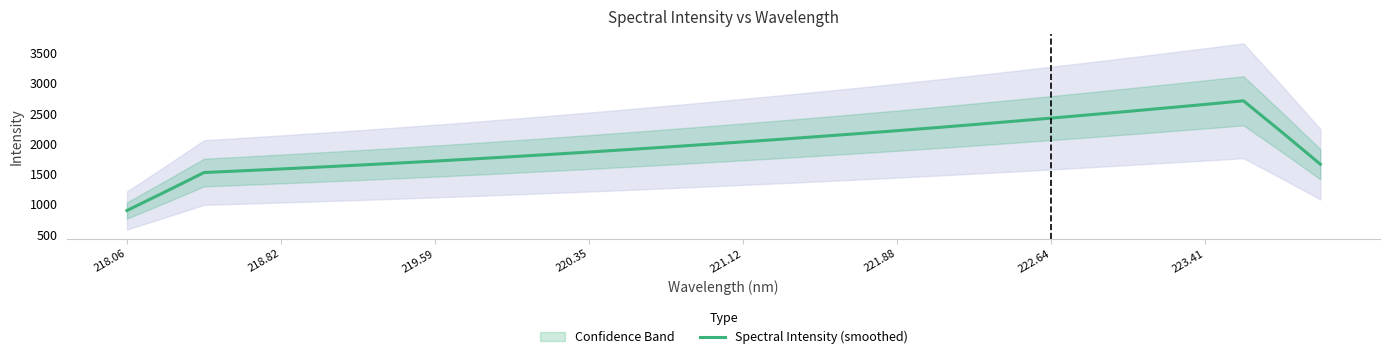

Reading left to right, what are all the values shown in this chart?

897.3	1208.3	1524.9	1554.1	1584.1	1615.3	1647.1	1680.5	1714.6	1750.4	1787.2	1825.3	1864.3	1904.6	1946.1	1988.6	2032.2	2076.3	2122.3	2169.0	2217.3	2266.7	2318.2	2371.2	2424.9	2479.7	2535.8	2593.2	2650.9	2710.8	2192.5	1662.5